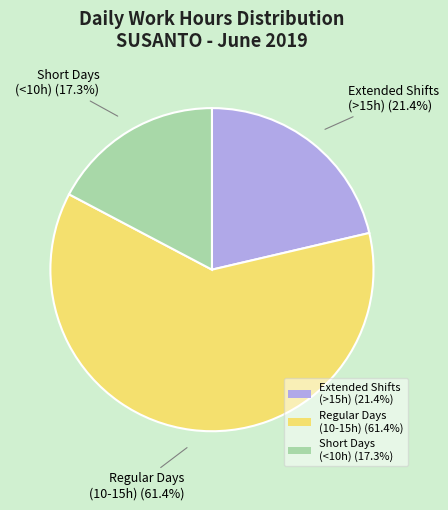

Rank the categories by value from lowest to highest.

Short Days (<10h) (17.3%), Extended Shifts (>15h) (21.4%), Regular Days (10-15h) (61.4%)